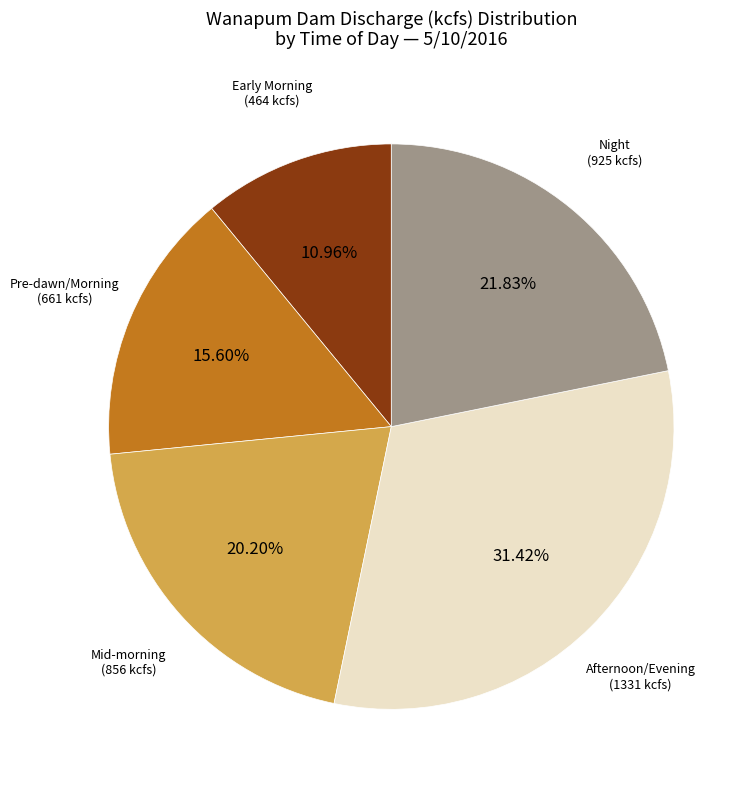

Does any single category account for the majority?

No